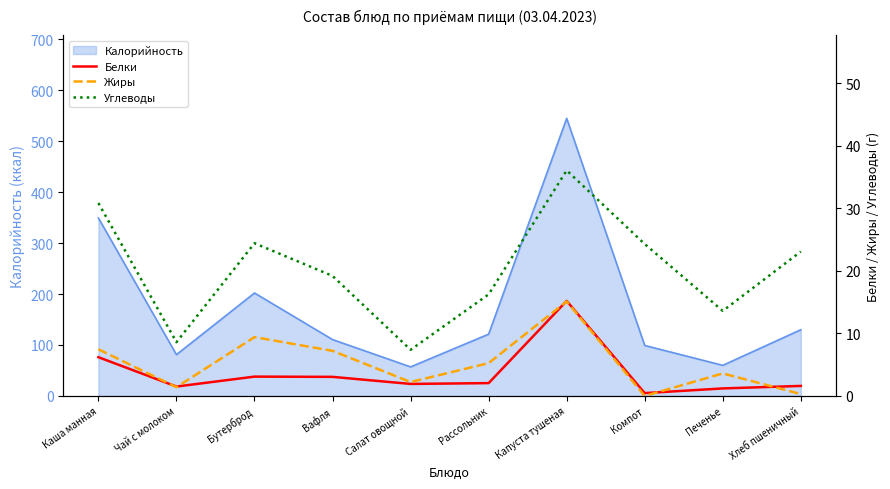

Which series has the largest total across all categories?

Углеводы